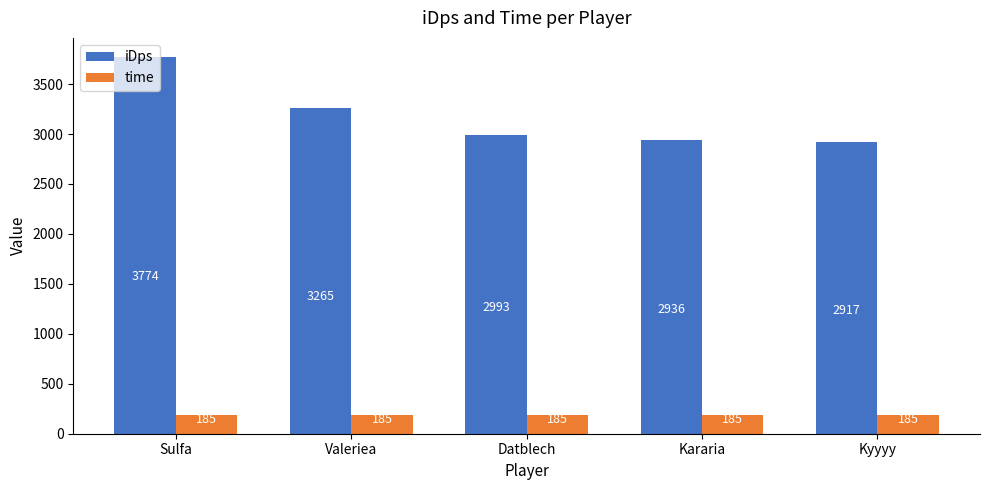

The iDps series shows 3264.9 at Valeriea. True or false?

True